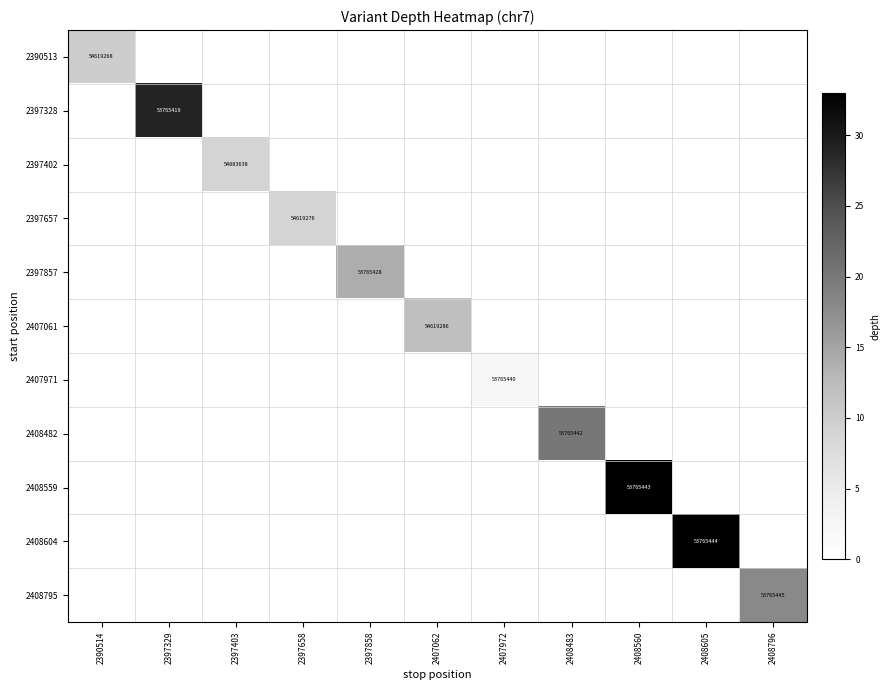

List the labels in order of 2408604 value, largest first.

2408605, 2390514, 2397329, 2397403, 2397658, 2397858, 2407062, 2407972, 2408483, 2408560, 2408796